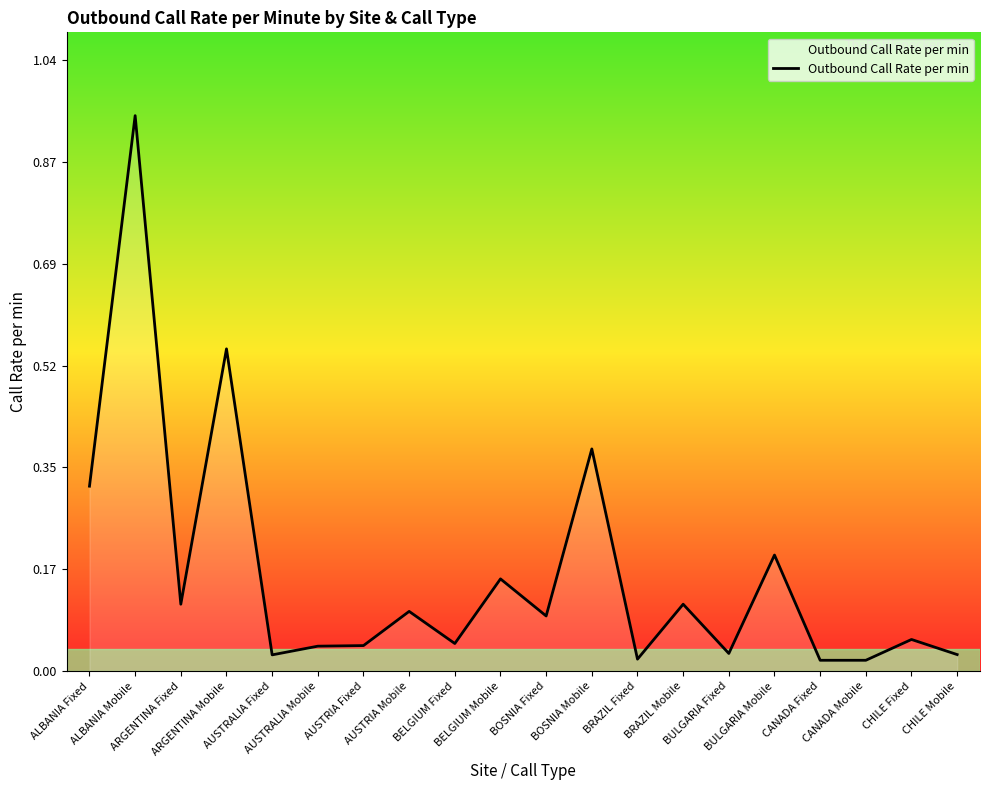

Rank the categories by value from highest to lowest.

ALBANIA Mobile, ARGENTINA Mobile, BOSNIA Mobile, ALBANIA Fixed, BULGARIA Mobile, BELGIUM Mobile, ARGENTINA Fixed, BRAZIL Mobile, AUSTRIA Mobile, BOSNIA Fixed, CHILE Fixed, BELGIUM Fixed, AUSTRIA Fixed, AUSTRALIA Mobile, BULGARIA Fixed, CHILE Mobile, AUSTRALIA Fixed, BRAZIL Fixed, CANADA Fixed, CANADA Mobile